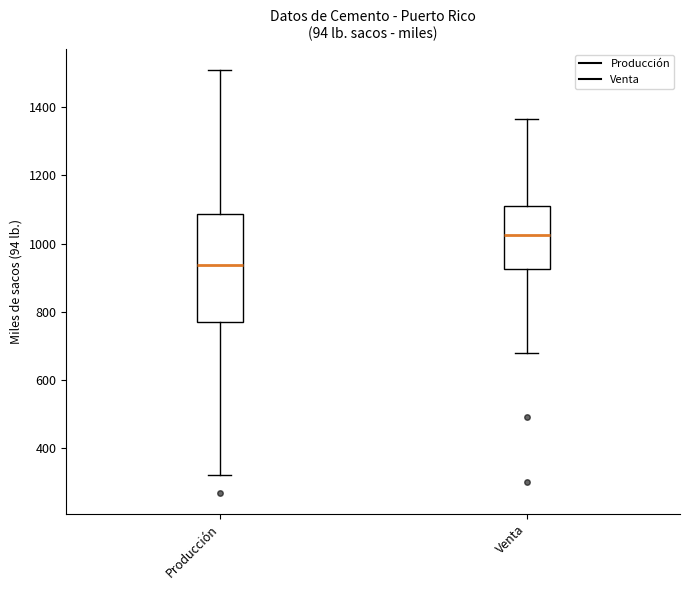

Reading left to right, read every box against the y-axis: the position of its median line, the range the box covers, and the ends of its whiskers. The values are not printed on the chart, so give them approximately, as read against the axis.

Producción: median 940, box 780 to 1080, whiskers 320 to 1500
Venta: median 1020, box 920 to 1100, whiskers 680 to 1360